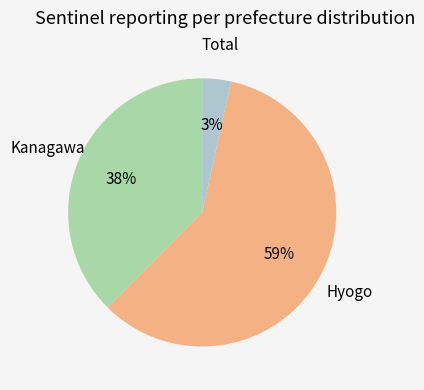

To the nearest percent, what is the difference between the largest and smallest slice percentages?

56%